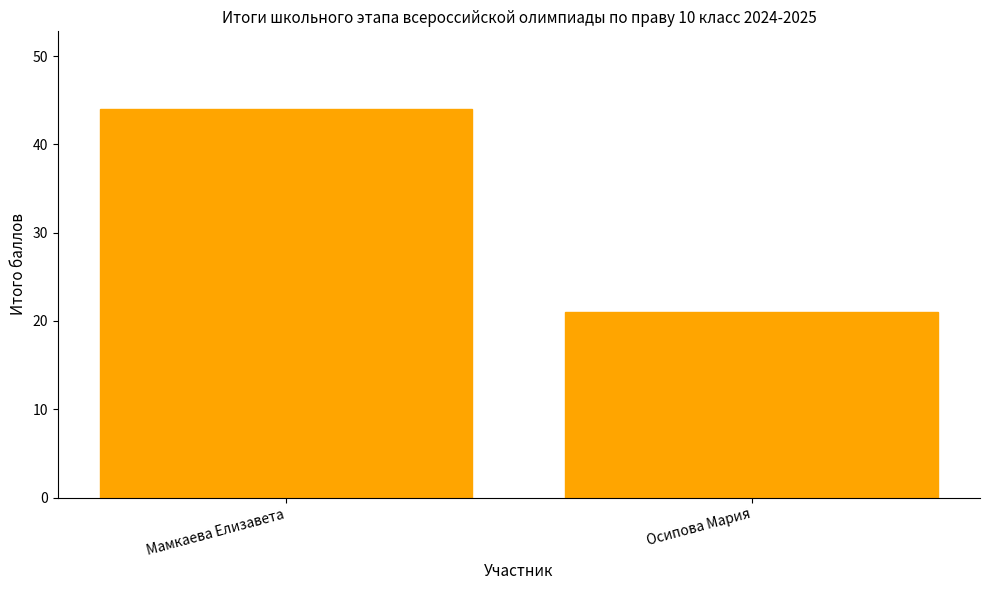

What is the value of the 1st bar from the left?

44